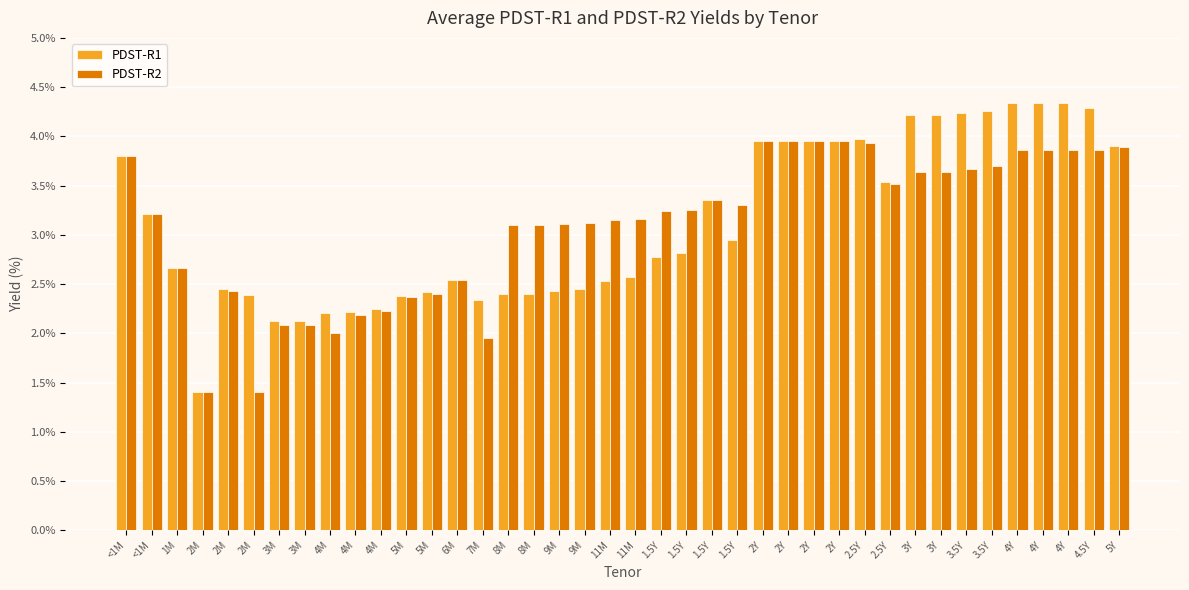

How many bars are there in each group?

2